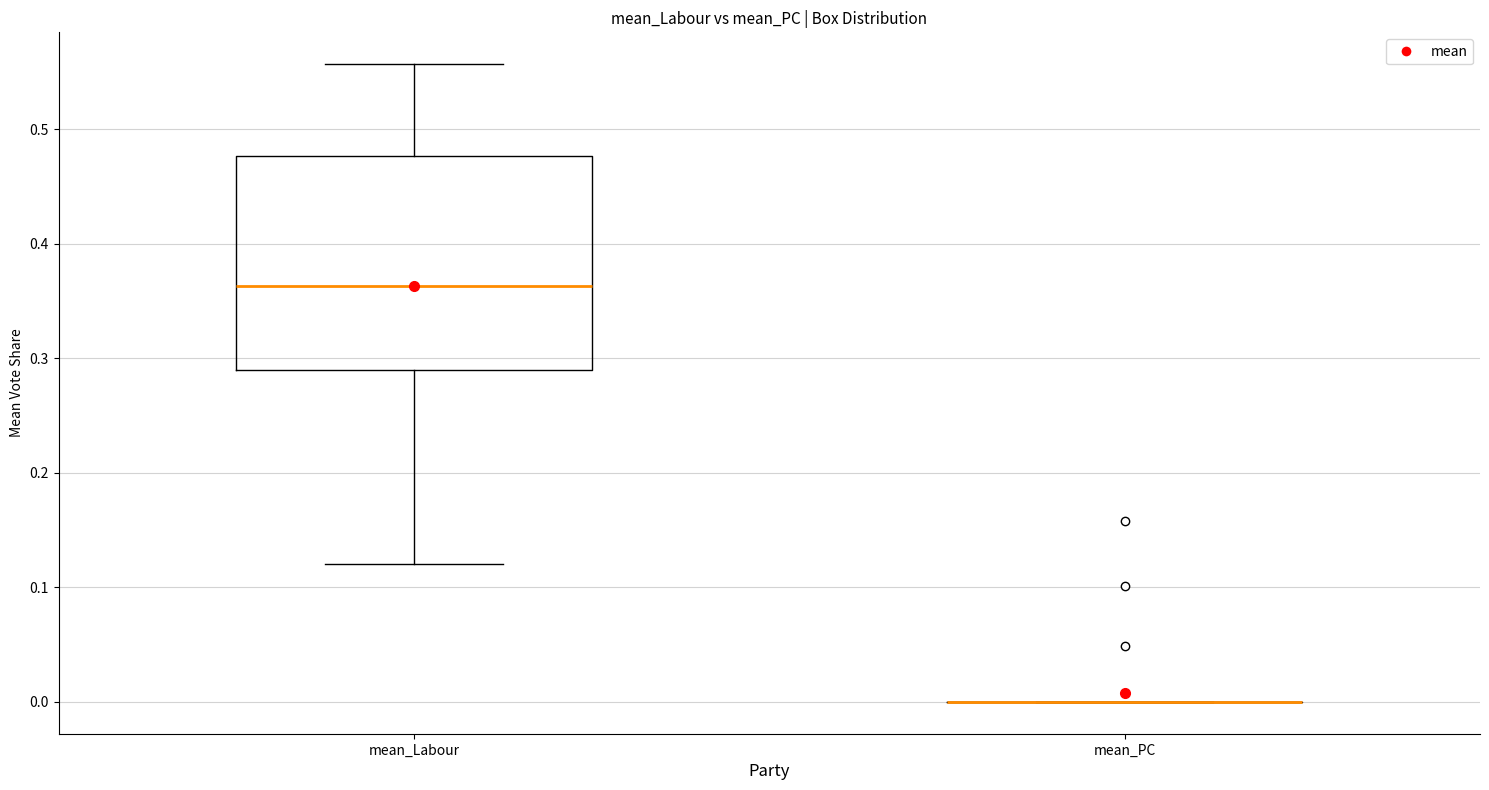

Comparing the boxes themselves (not the whiskers), which one is the tallest?

mean_Labour